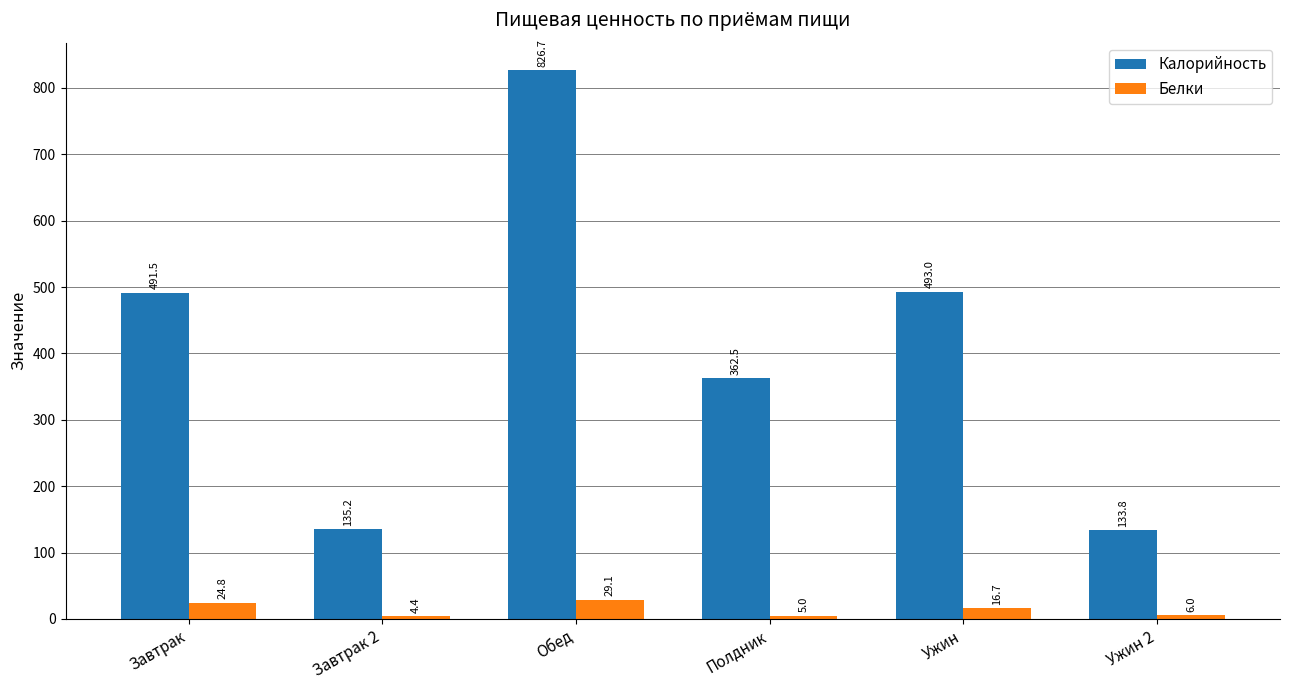

At which category is the sum across all series the highest?

Обед